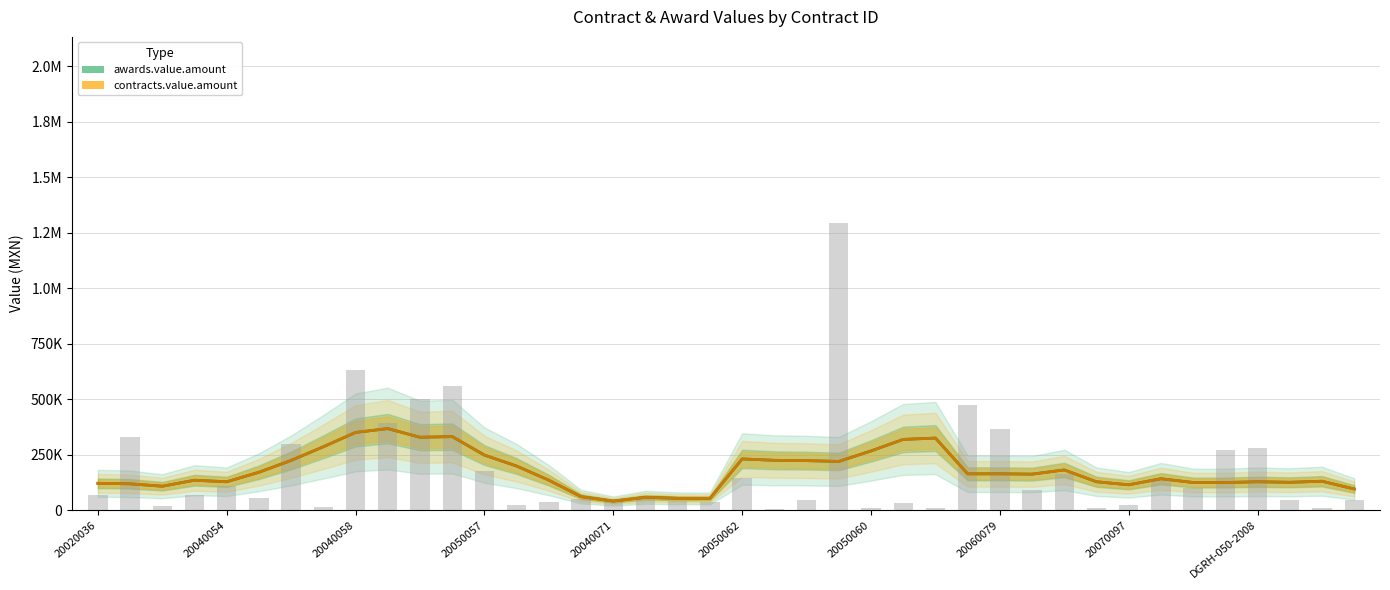

What are all the series names shown in the legend?

awards.value.amount, contracts.value.amount